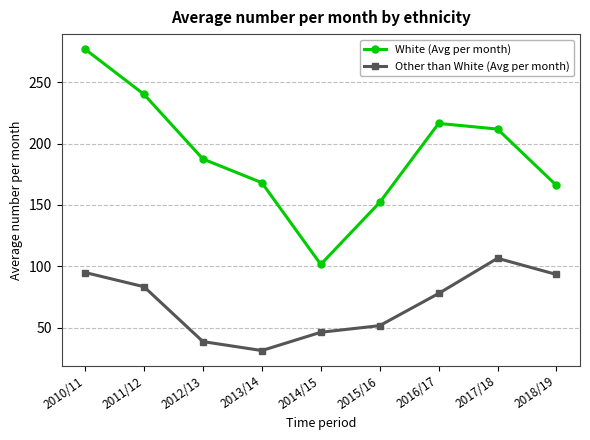

What is the label of the 4th point from the right?

2015/16